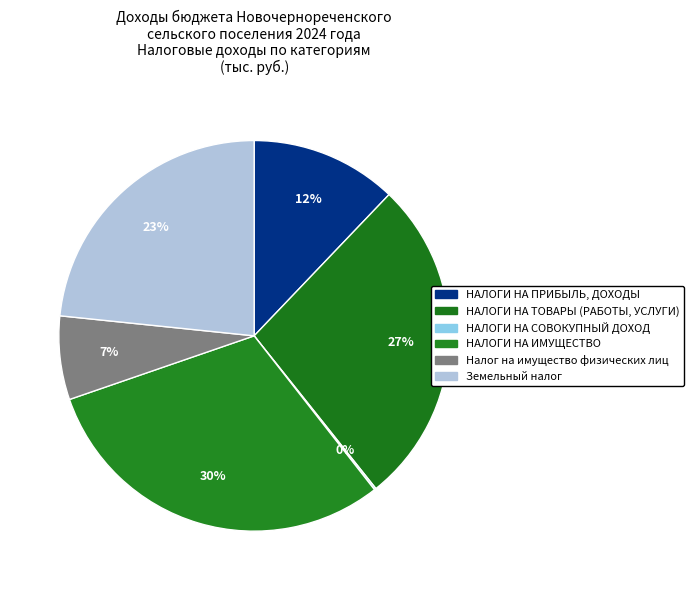

What portion of the pie excludes НАЛОГИ НА СОВОКУПНЫЙ ДОХОД?

99.9%